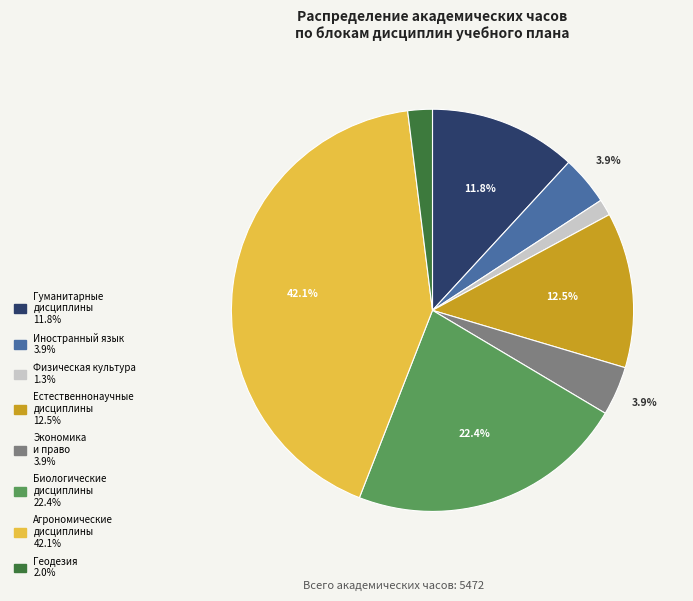

Is there a majority slice in this chart?

No